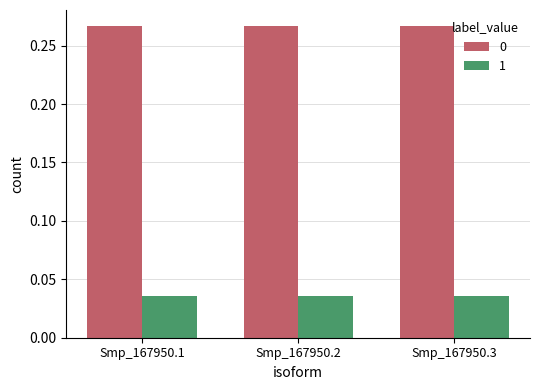

Is the value of 1 at Smp_167950.2 greater than the value of 0 at Smp_167950.1?

No